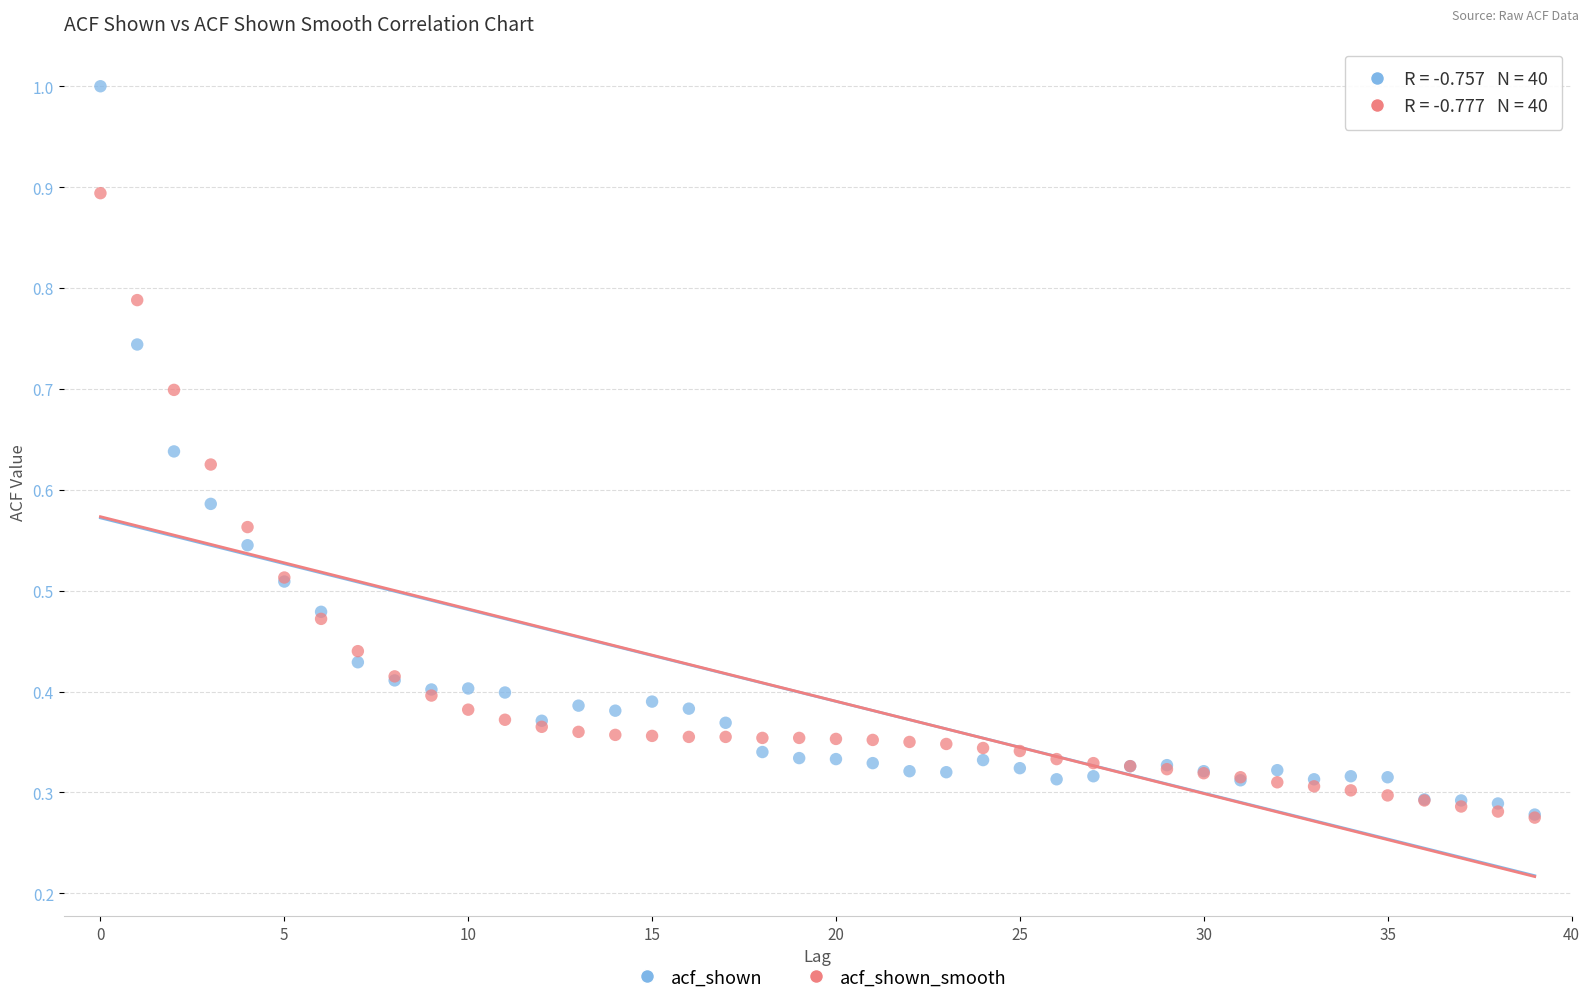

What are all the series names shown in the legend?

acf_shown, acf_shown_smooth